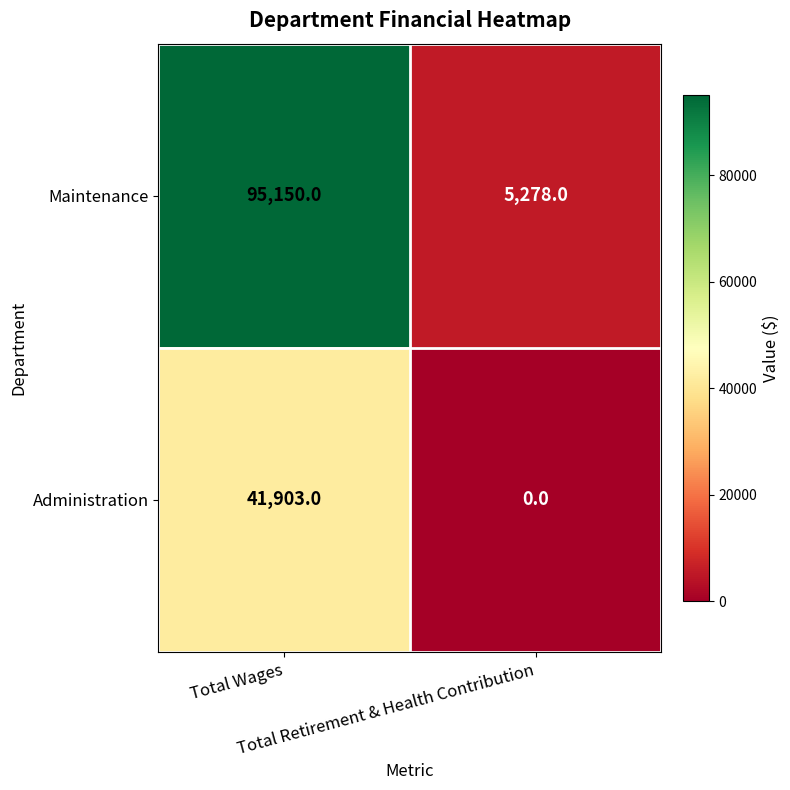

Which series has the largest total across all categories?

Maintenance